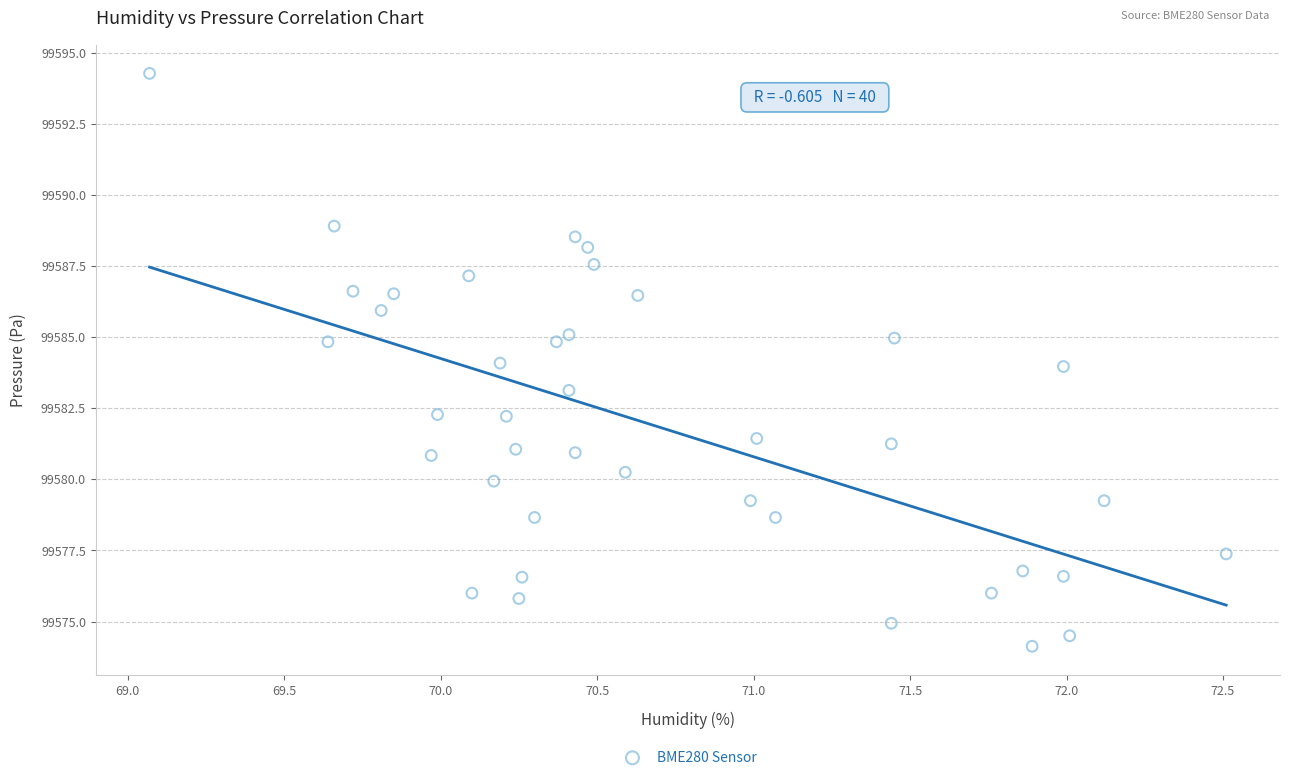

What is the range of X values (max minus min)?

3.4